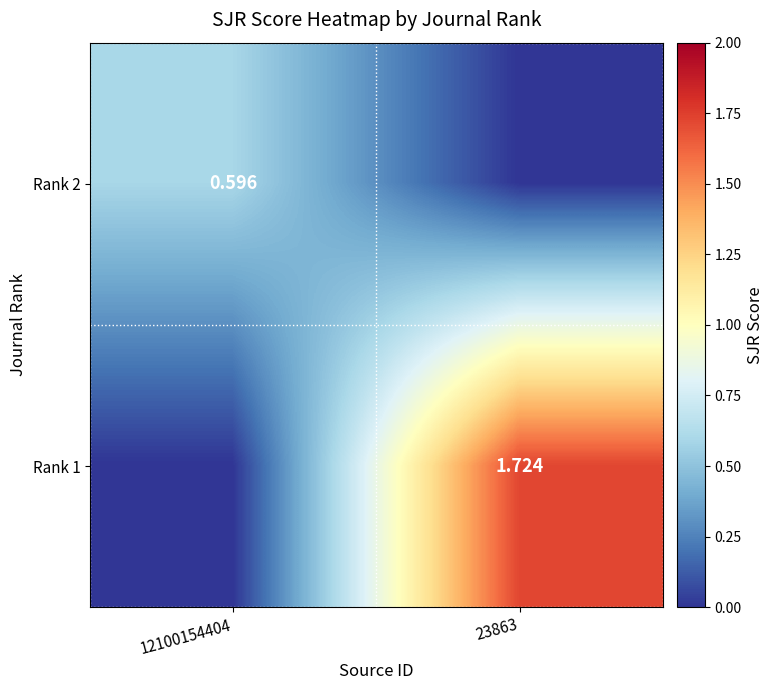

The value of Rank 1 at 23863 is 0.6. True or false?

False